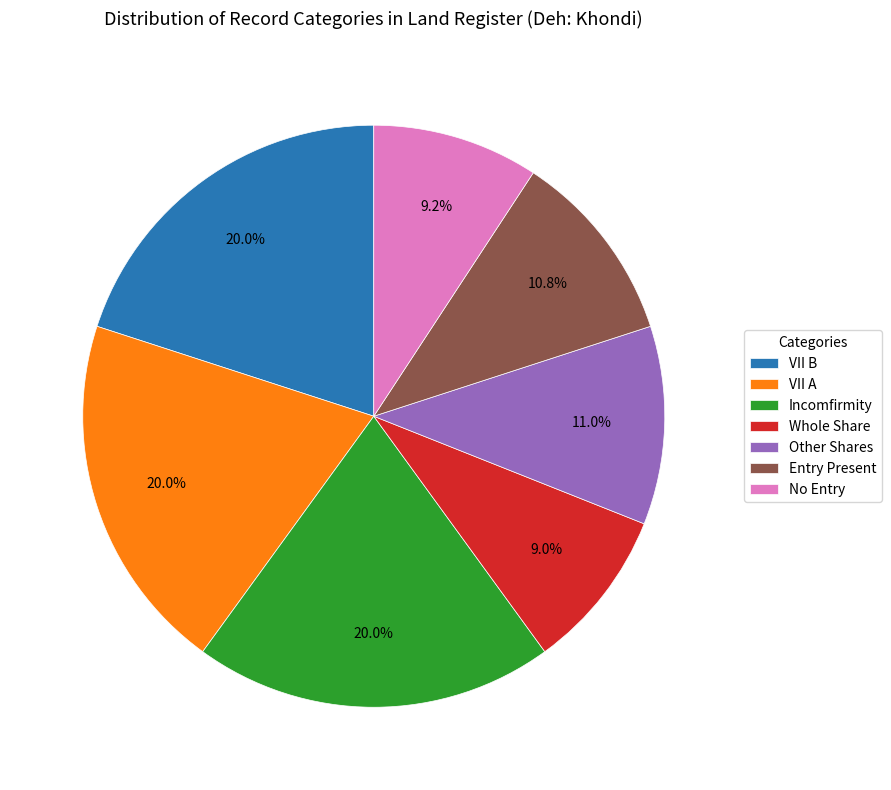

Which has a higher value, VII B or Other Shares?

VII B